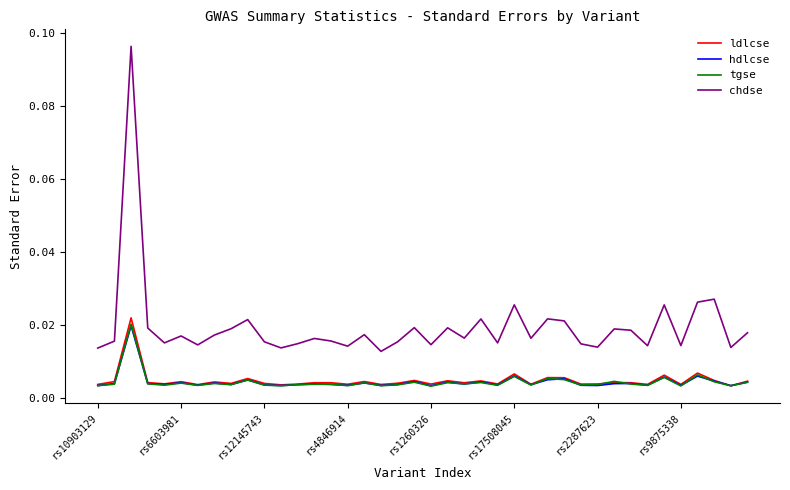

True or false: ldlcse and chdse cross at least once.

False